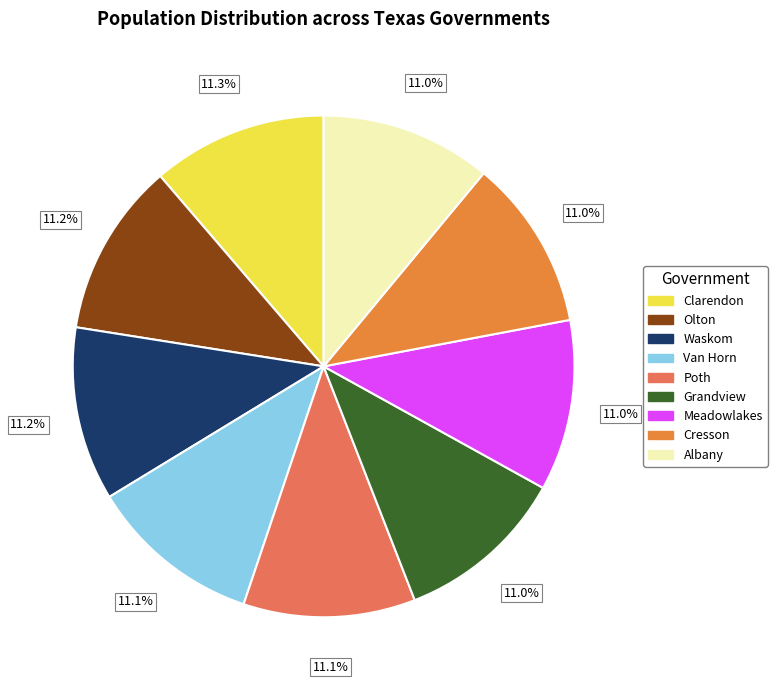

To the nearest percent, what percentage of the pie is Olton?

11%